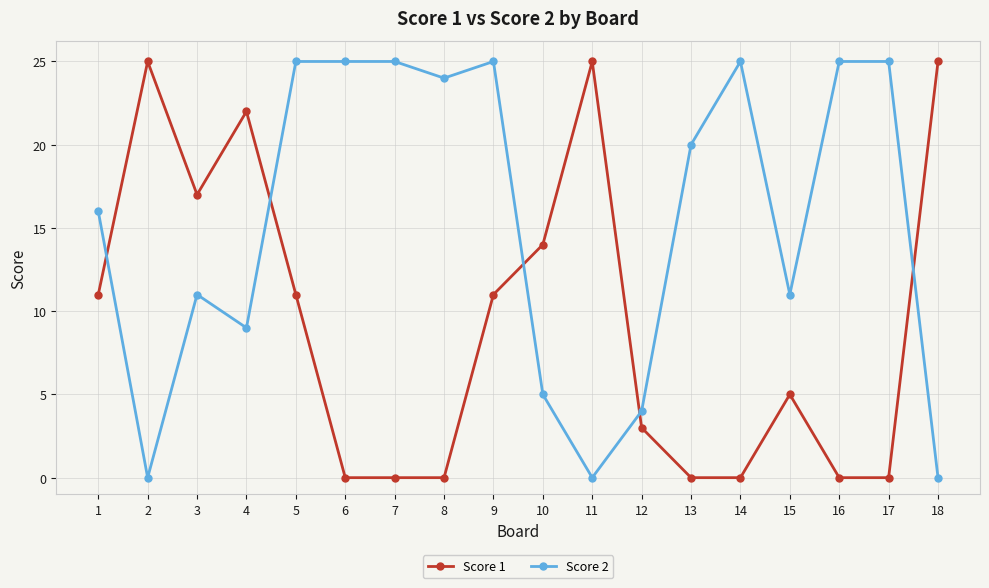

List the series in order of their overall mean, highest first.

Score 2, Score 1